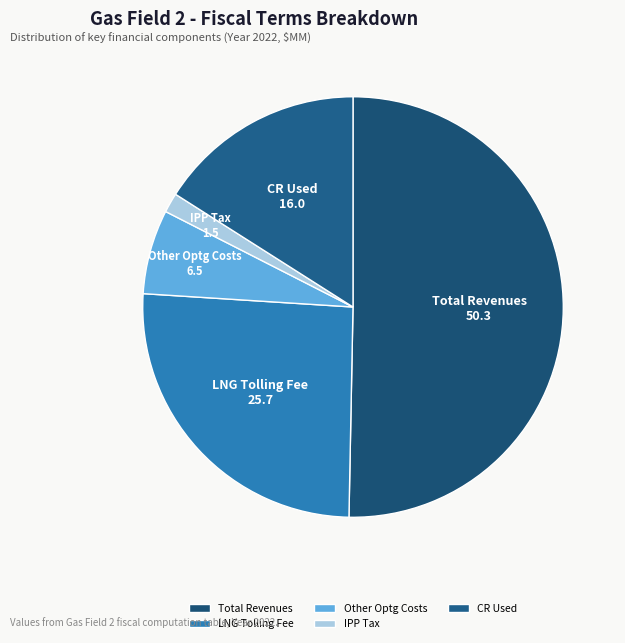

Which category has the biggest portion of the pie?

Total Revenues